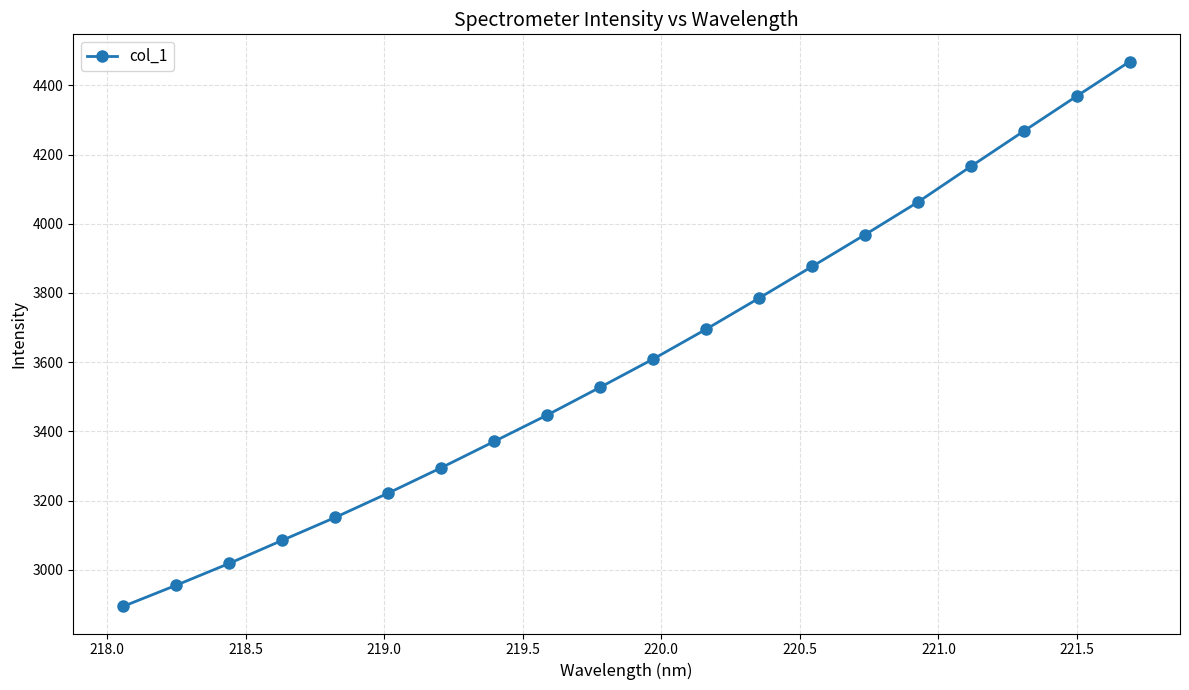

What is the average value?

3611.8